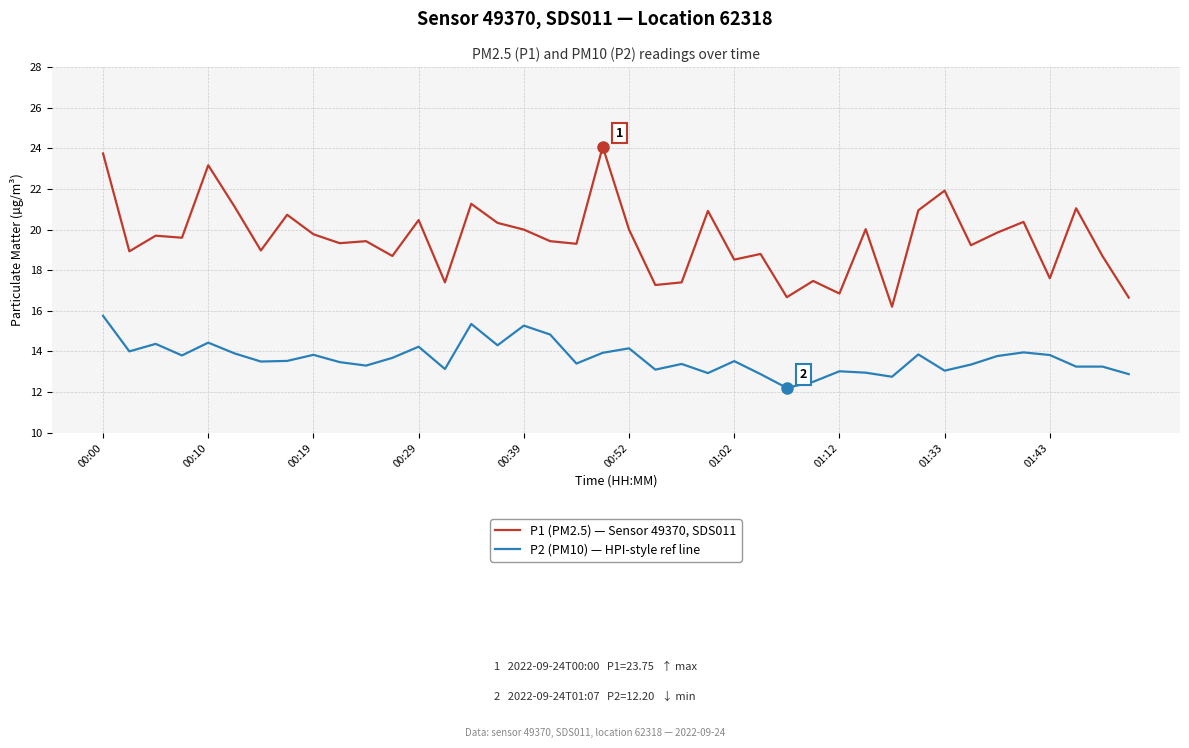

Which series has the widest spread of values?

P1 (PM2.5) — Sensor 49370, SDS011